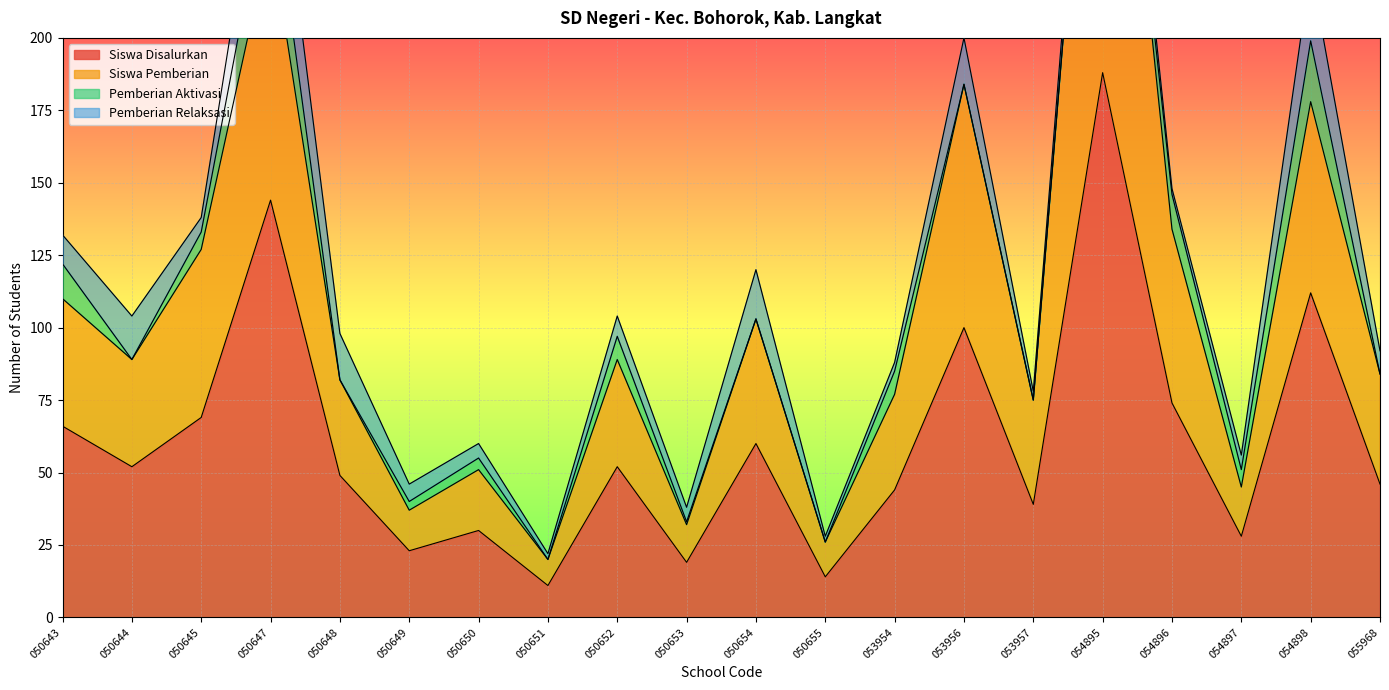

What is the maximum value for Siswa Disalurkan?

188